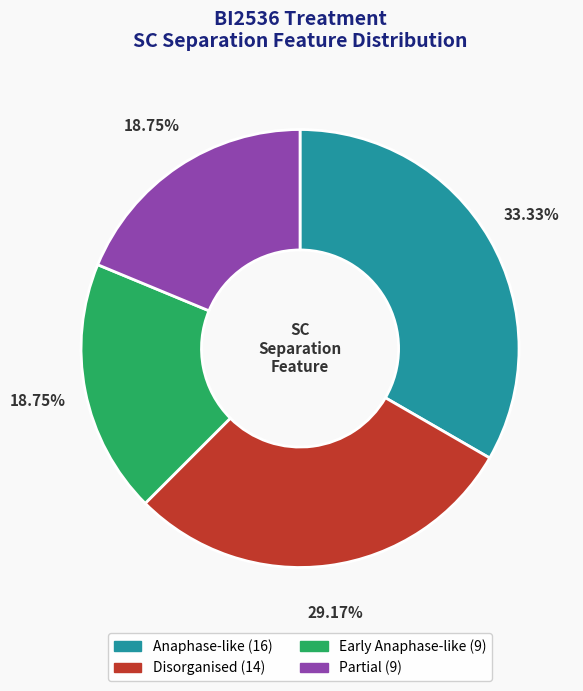

Does Partial represent more than half of the total?

No